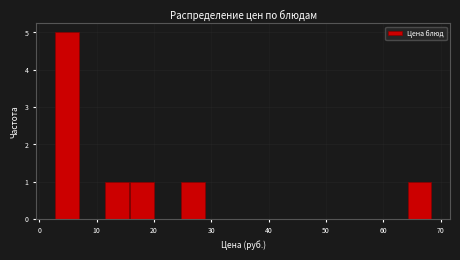

How tall is the bar that spans 64 to 69 on the x-axis? Neither the bar edges nor the heights are printed on the chart, so give them approximately, as read against the axes.

1